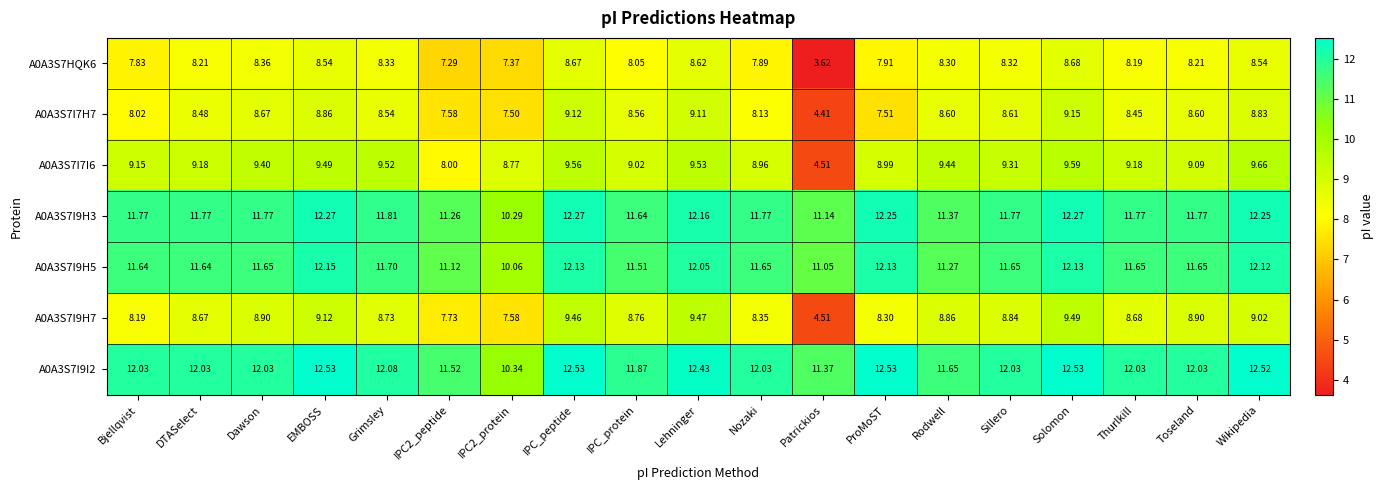

Which series has the largest range (max minus min)?

A0A3S7I7I6